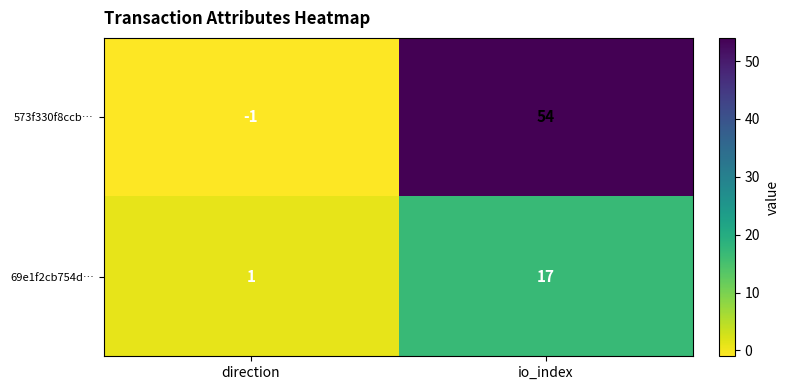

Which series has the largest range (max minus min)?

573f330f8ccb…